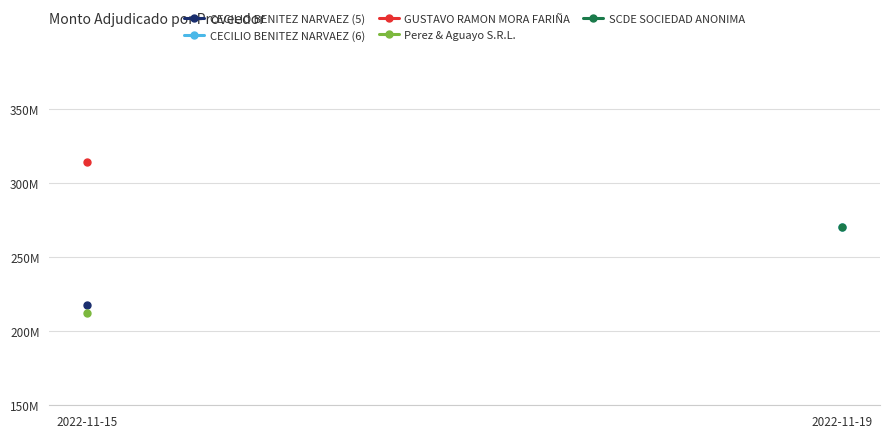

Rank the categories by Perez & Aguayo S.R.L. value from lowest to highest.

2022-11-15, 2022-11-19